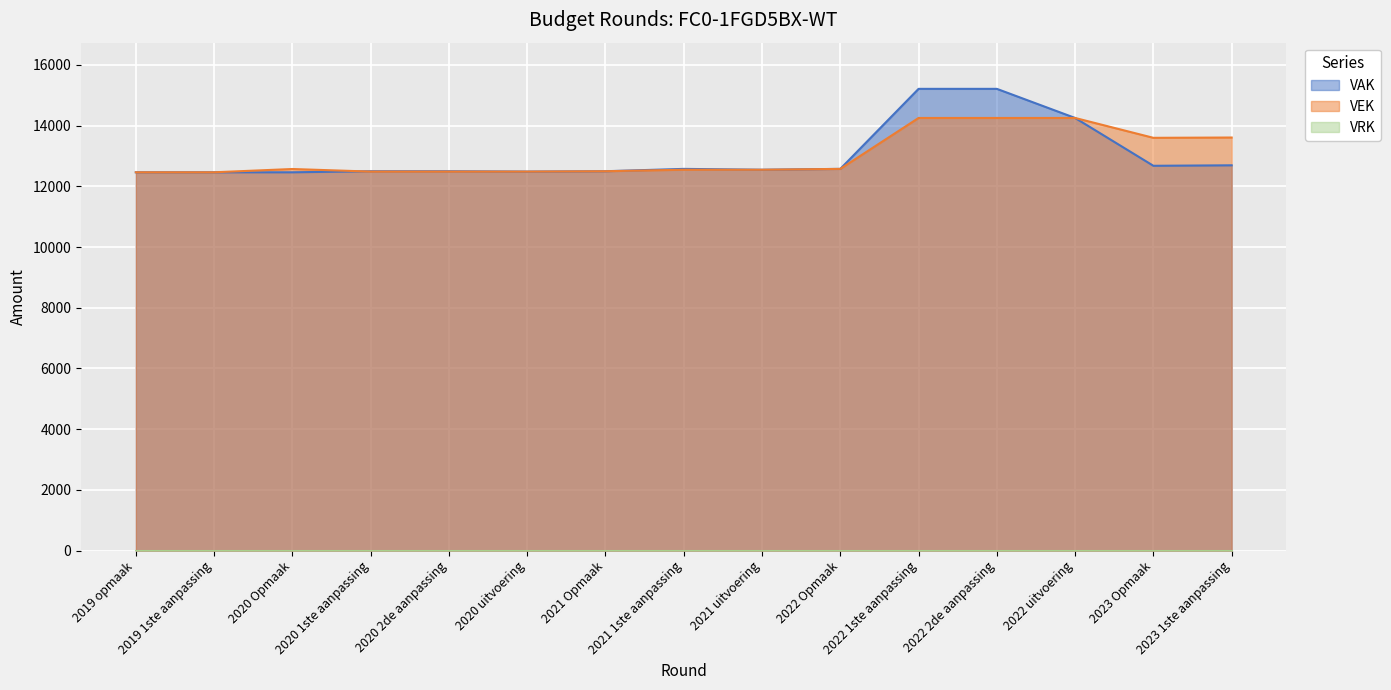

What is the total value across all series at 2021 uitvoering?

25092